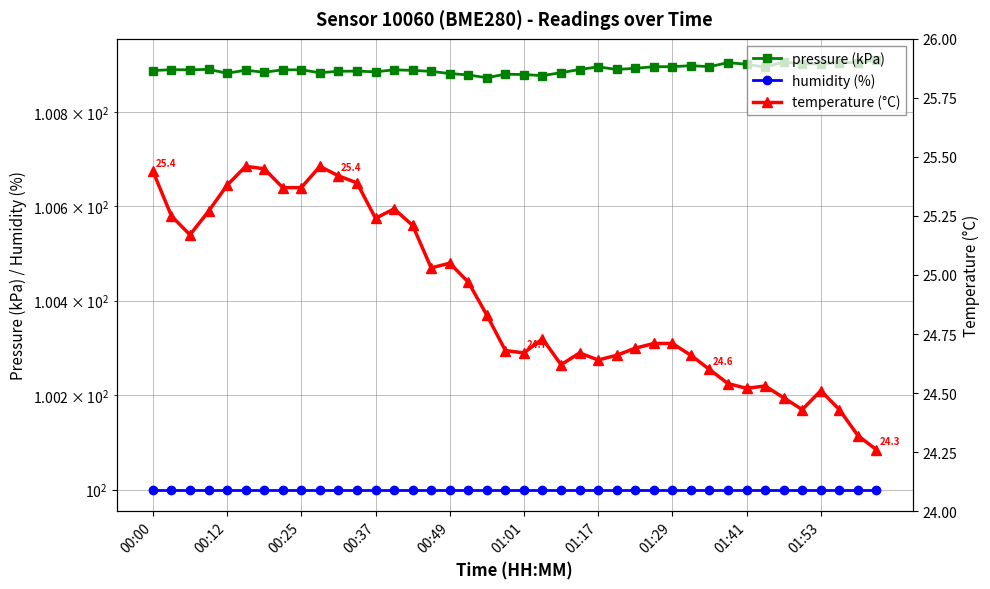

What is the value of the temperature (°C) point at the 1st from the left?

25.4